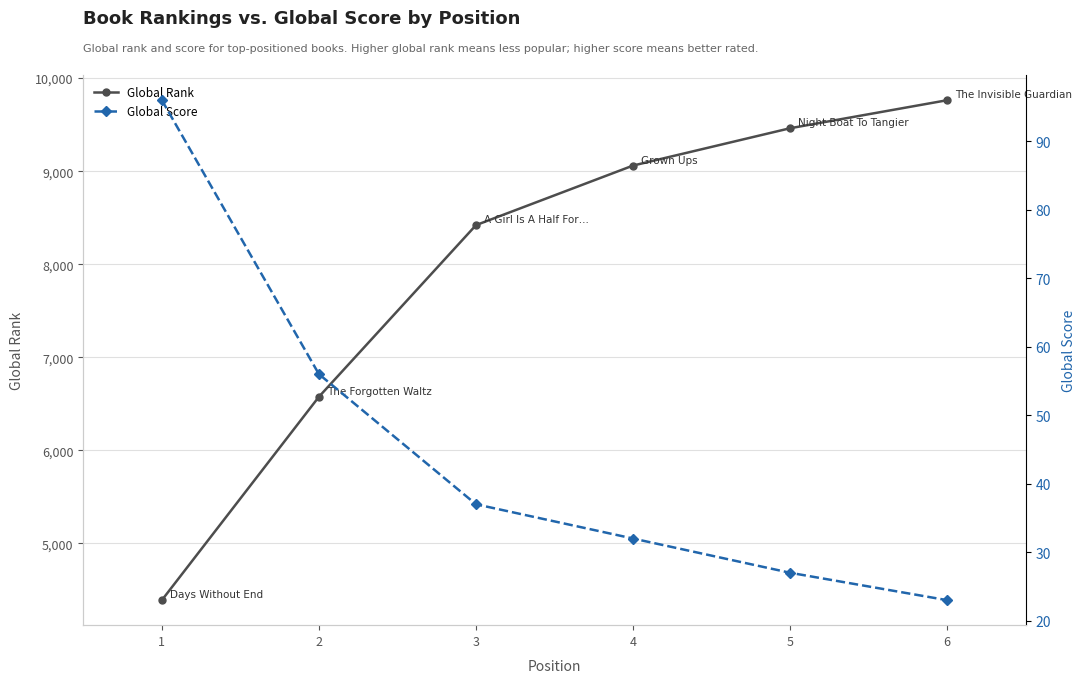

True or false: Global Score has a value of 11 at 3.

False